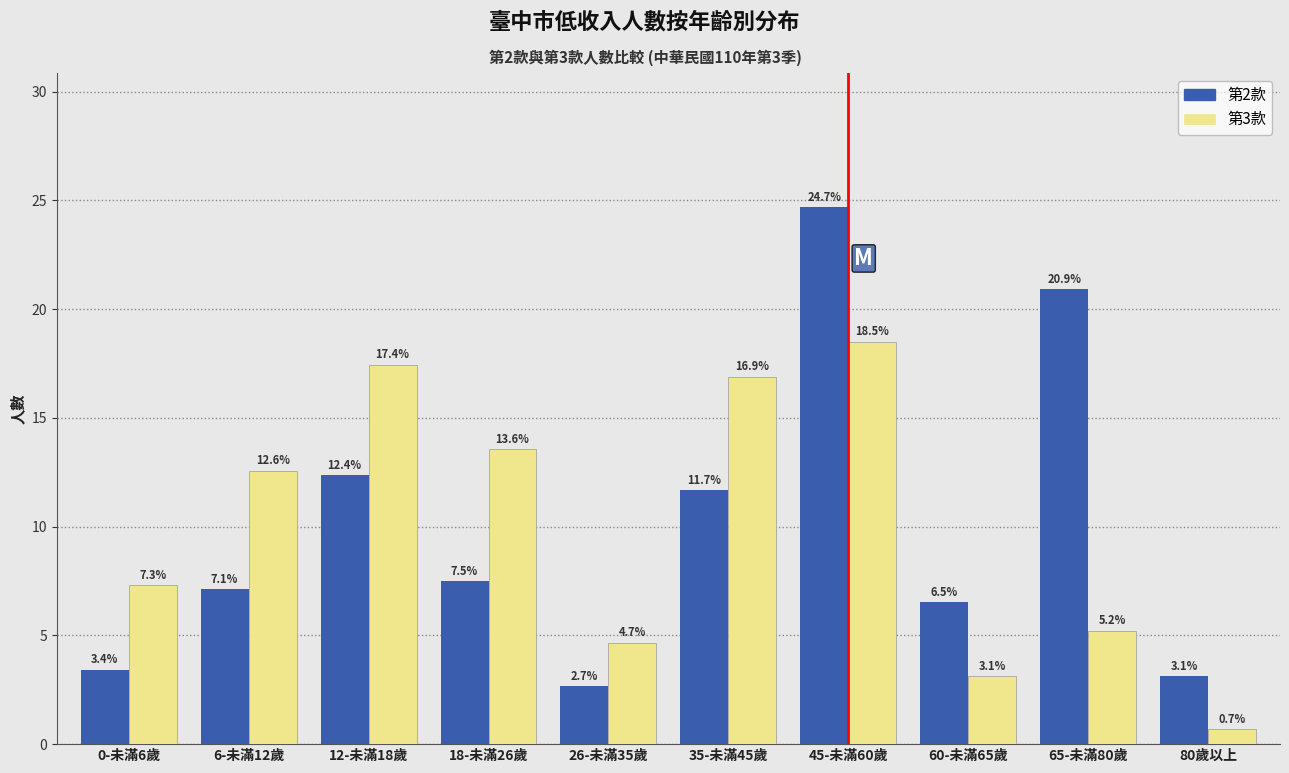

Reading left to right, what are all the values shown in this chart?

第2款: 3.4	7.1	12.4	7.5	2.7	11.7	24.7	6.5	20.9	3.1
第3款: 7.3	12.6	17.4	13.6	4.7	16.9	18.5	3.1	5.2	0.7